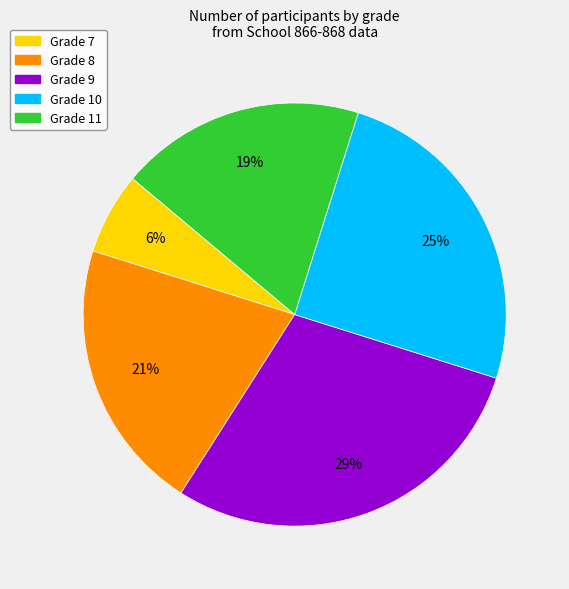

Is there a majority slice in this chart?

No